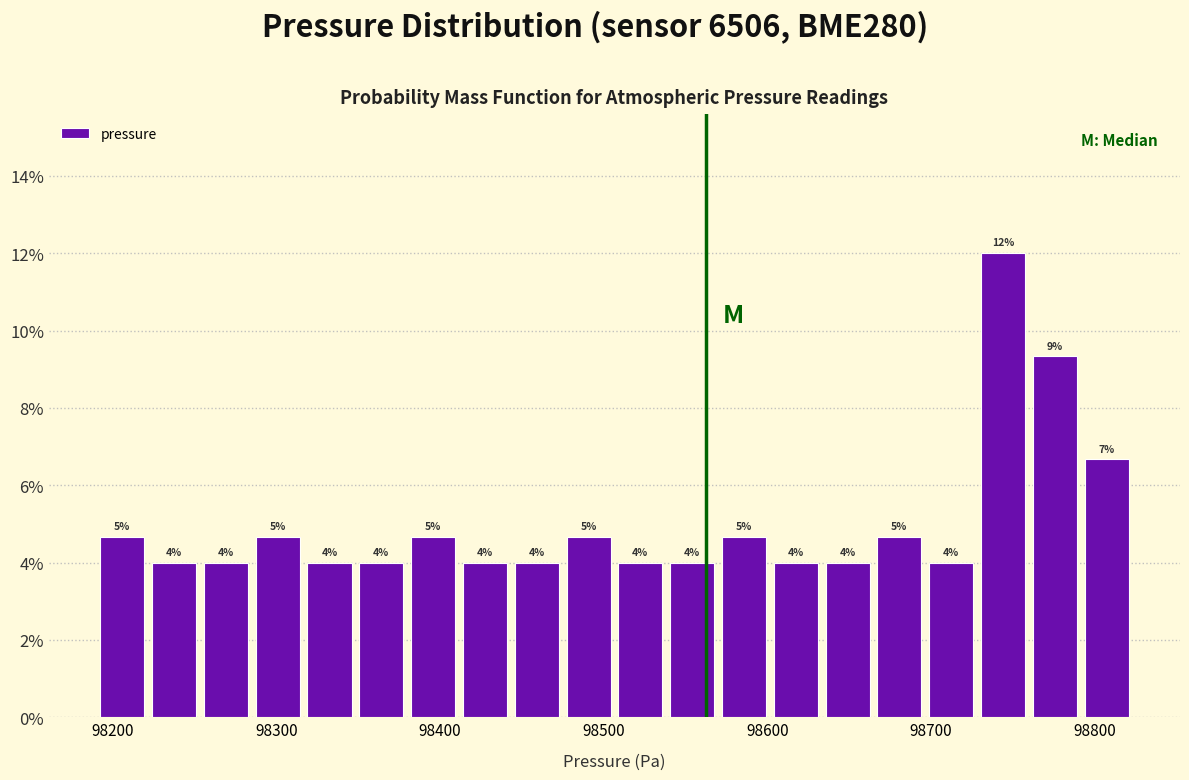

Around what value on the x-axis is the tallest bar? Give the approximate position of its centre, as read against the axis.

98740